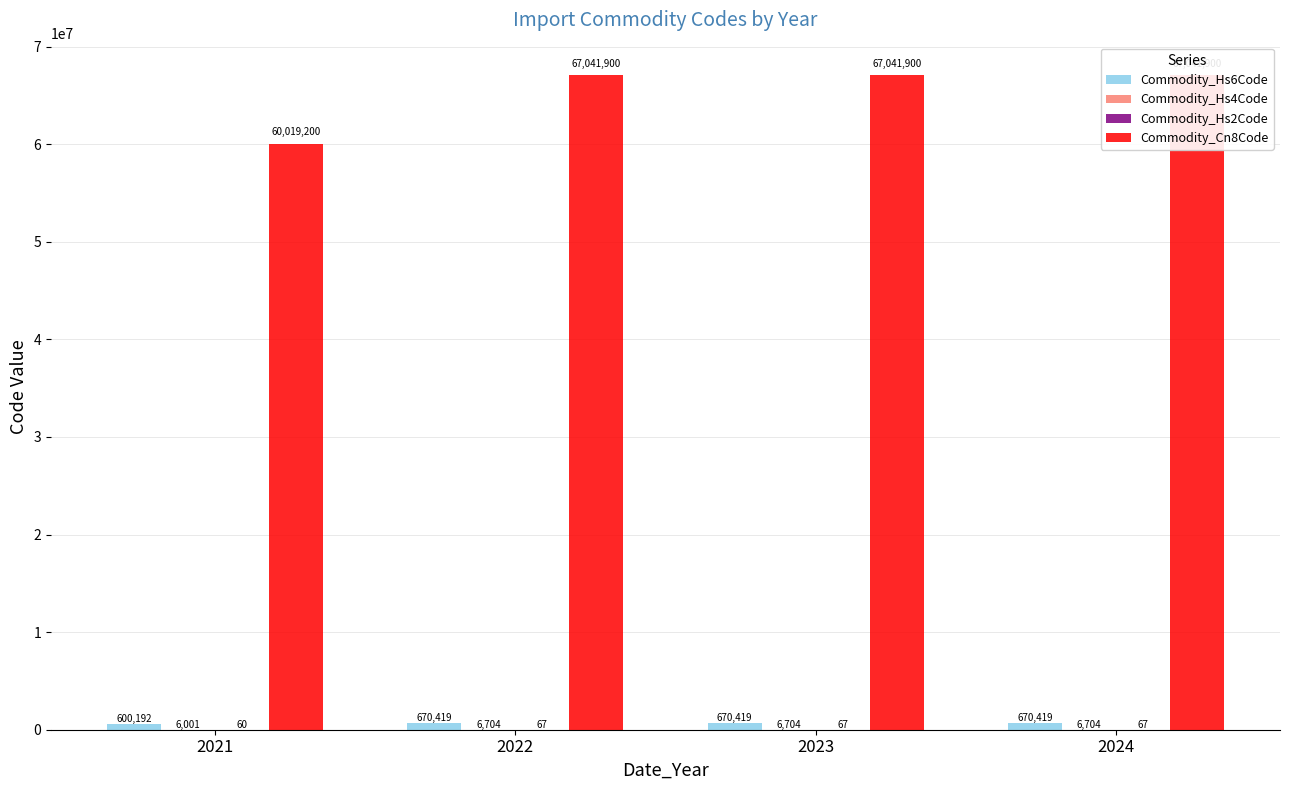

List the series in order of their peak value, lowest first.

Commodity_Hs2Code, Commodity_Hs4Code, Commodity_Hs6Code, Commodity_Cn8Code